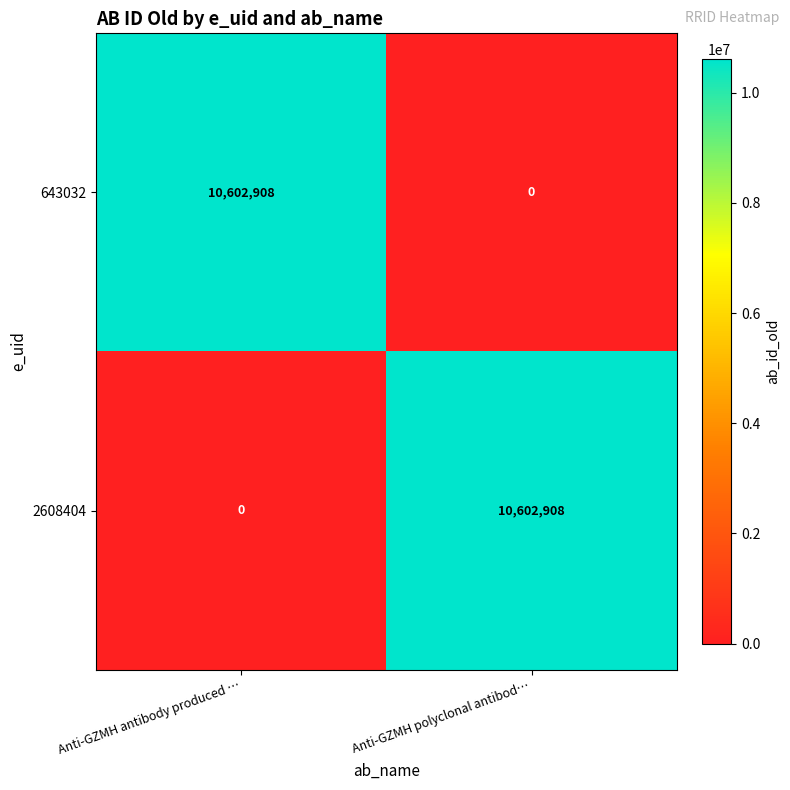

The value of 2608404 at Anti-GZMH antibody produced … is 6937301. True or false?

False